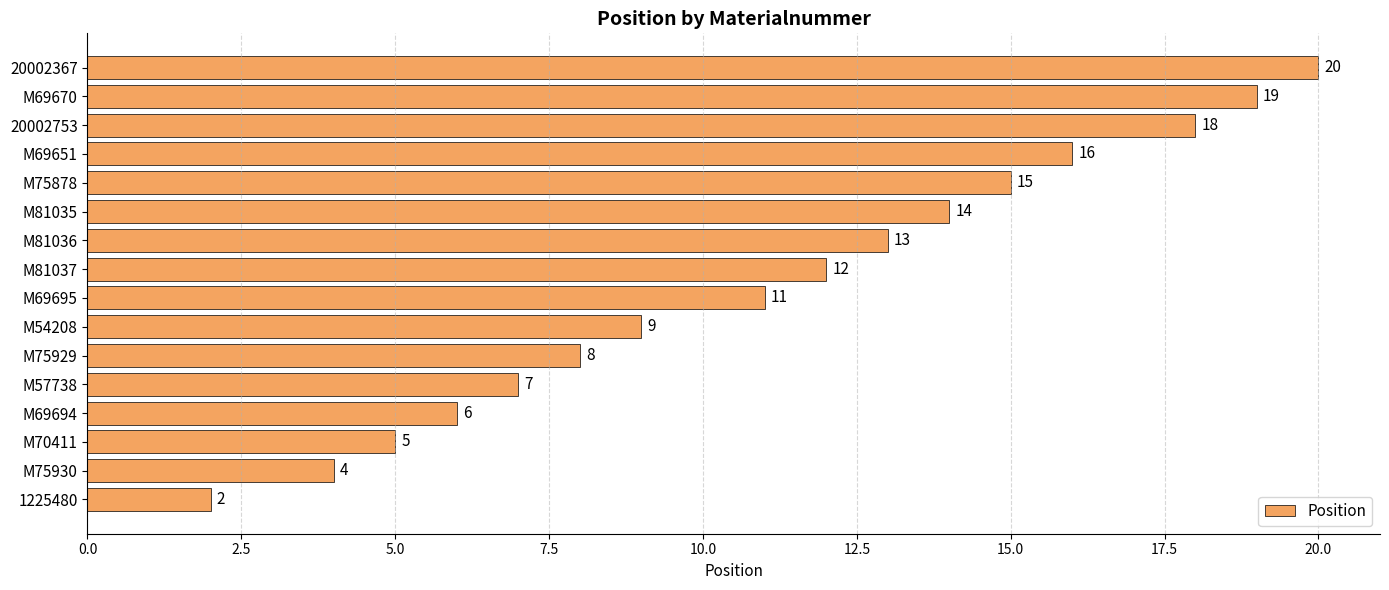

List the labels in order of value, smallest first.

1225480, M75930, M70411, M69694, M57738, M75929, M54208, M69695, M81037, M81036, M81035, M75878, M69651, 20002753, M69670, 20002367